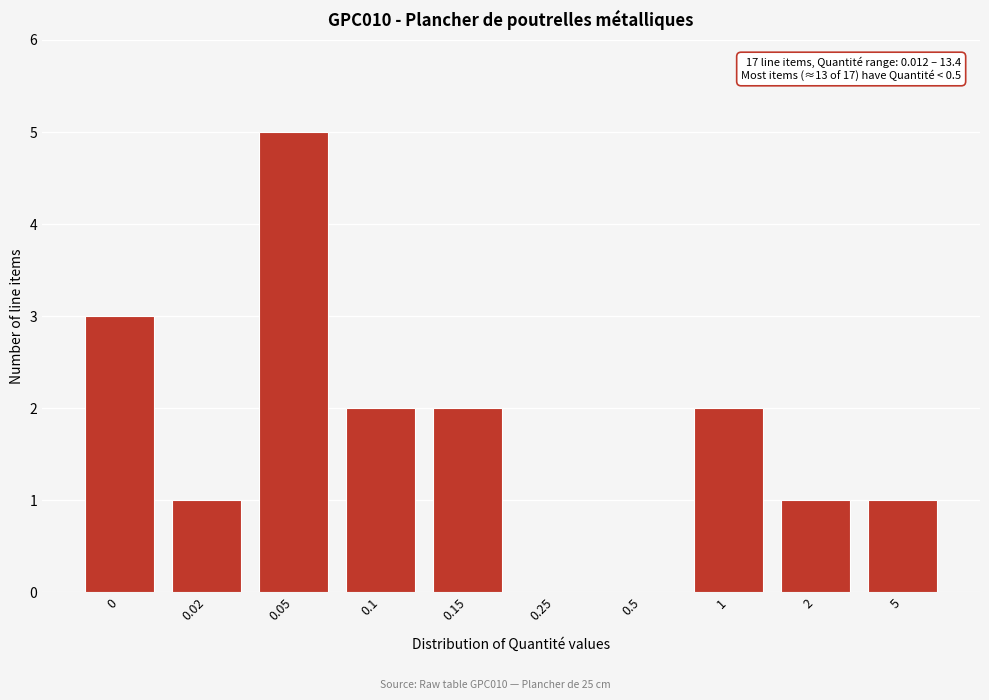

Reading left to right, extract all data points from this chart.

0=3	0.02=1	0.05=5	0.1=2	0.15=2	0.25=0	0.5=0	1=2	2=1	5=1